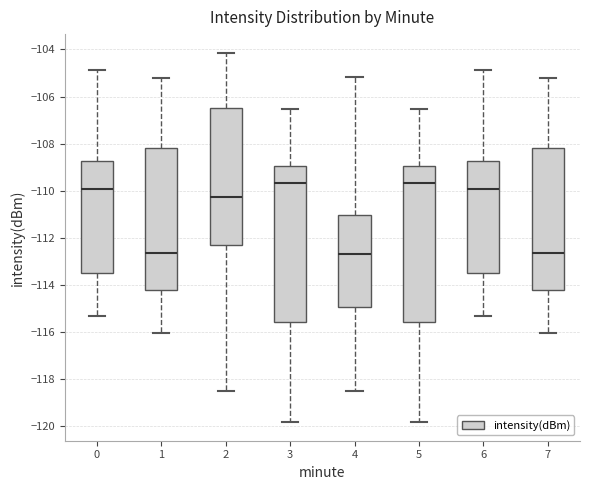

Reading left to right, read every box against the y-axis: the position of its median line, the range the box covers, and the ends of its whiskers. The values are not printed on the chart, so give them approximately, as read against the axis.

0: median -110.0, box -113.6 to -108.8, whiskers -115.4 to -104.8
1: median -112.6, box -114.2 to -108.2, whiskers -116.0 to -105.2
2: median -110.2, box -112.4 to -106.4, whiskers -118.6 to -104.2
3: median -109.6, box -115.6 to -109.0, whiskers -119.8 to -106.6
4: median -112.8, box -115.0 to -111.0, whiskers -118.6 to -105.2
5: median -109.6, box -115.6 to -109.0, whiskers -119.8 to -106.6
6: median -110.0, box -113.6 to -108.8, whiskers -115.4 to -104.8
7: median -112.6, box -114.2 to -108.2, whiskers -116.0 to -105.2